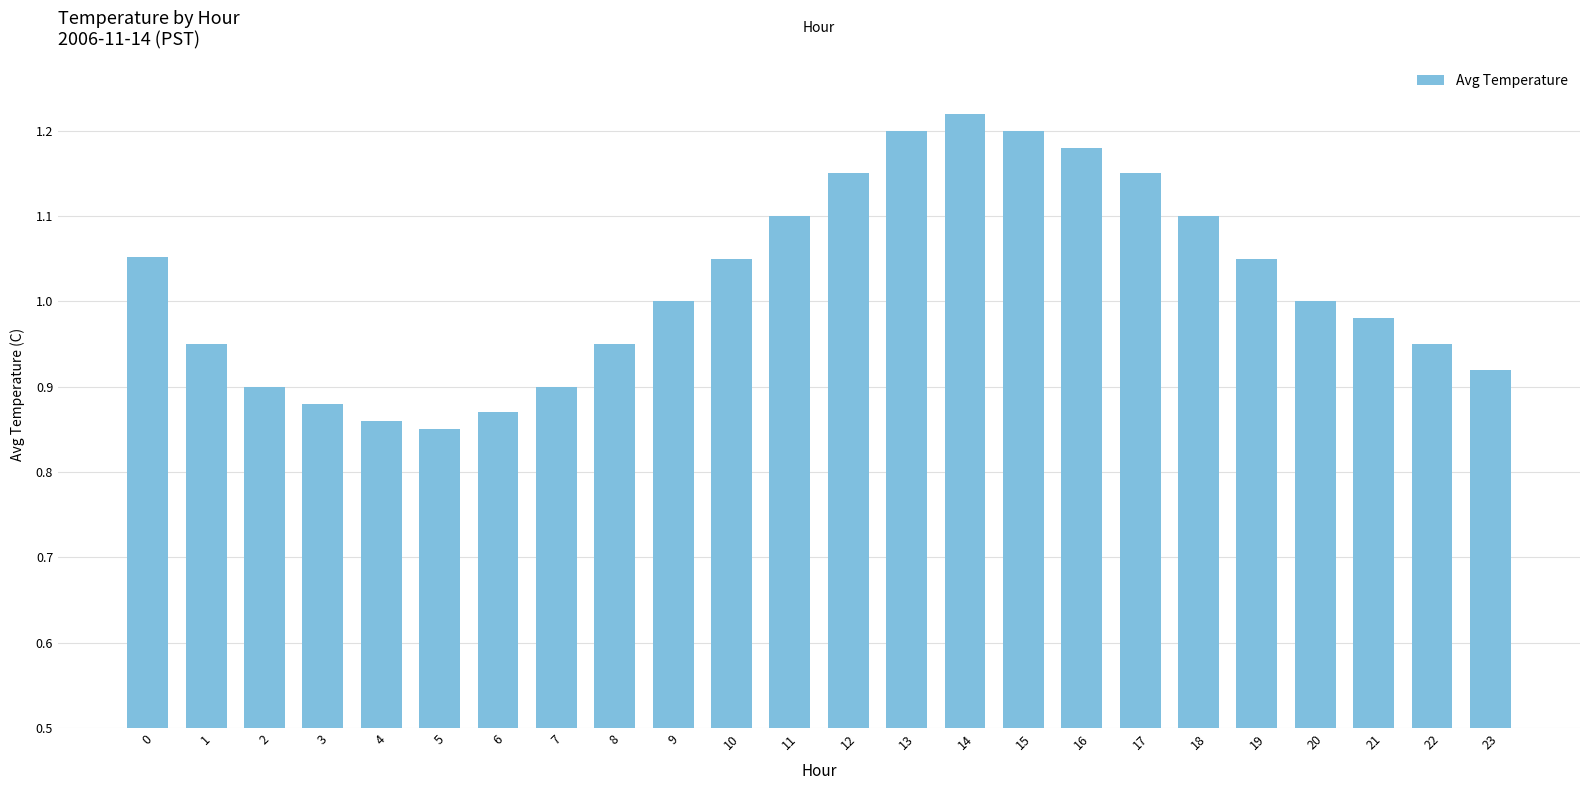

True or false: the data shows 0.6 at 16.

False